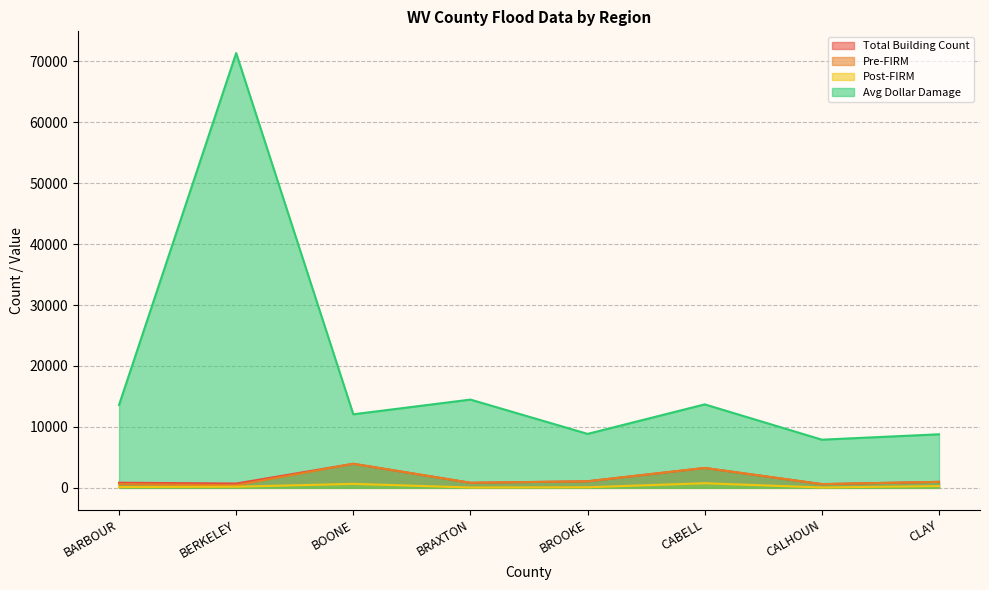

True or false: Avg Dollar Damage and Total Building Count cross at least once.

False